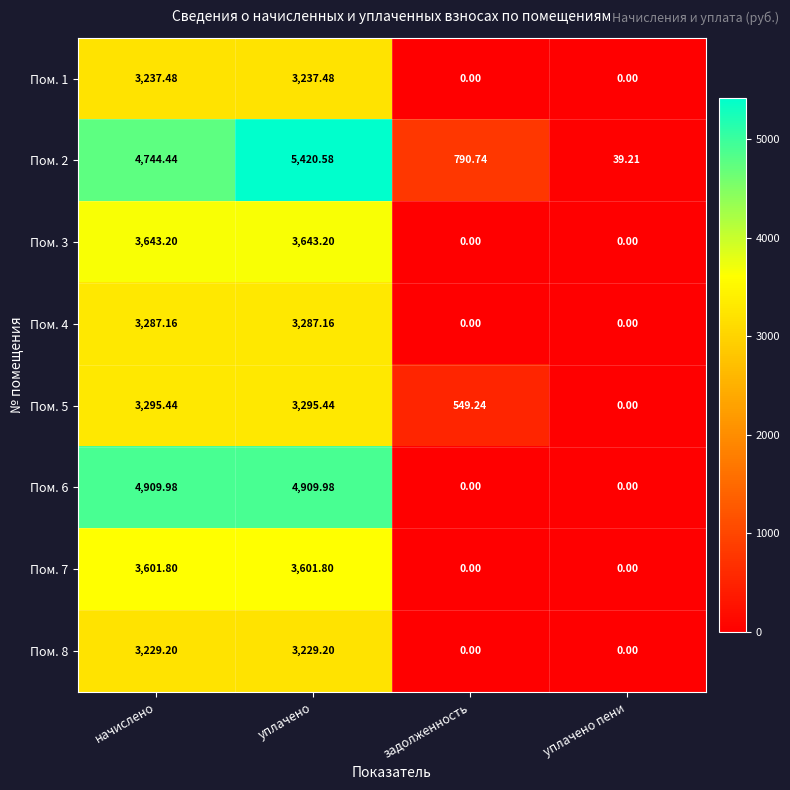

Rank the series at начислено from lowest to highest value.

Пом. 8, Пом. 1, Пом. 4, Пом. 5, Пом. 7, Пом. 3, Пом. 2, Пом. 6